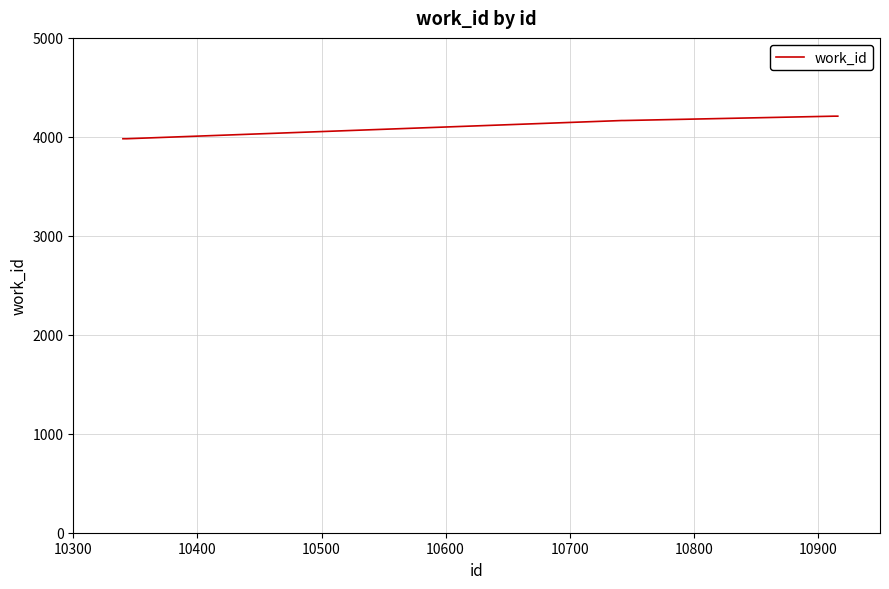

What is the difference between the maximum and minimum values?

228